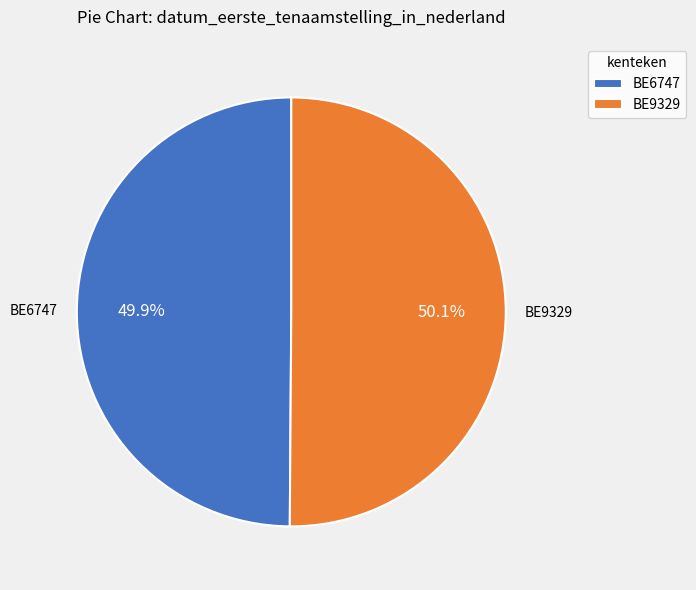

To the nearest percent, what portion does BE9329 represent?

50%